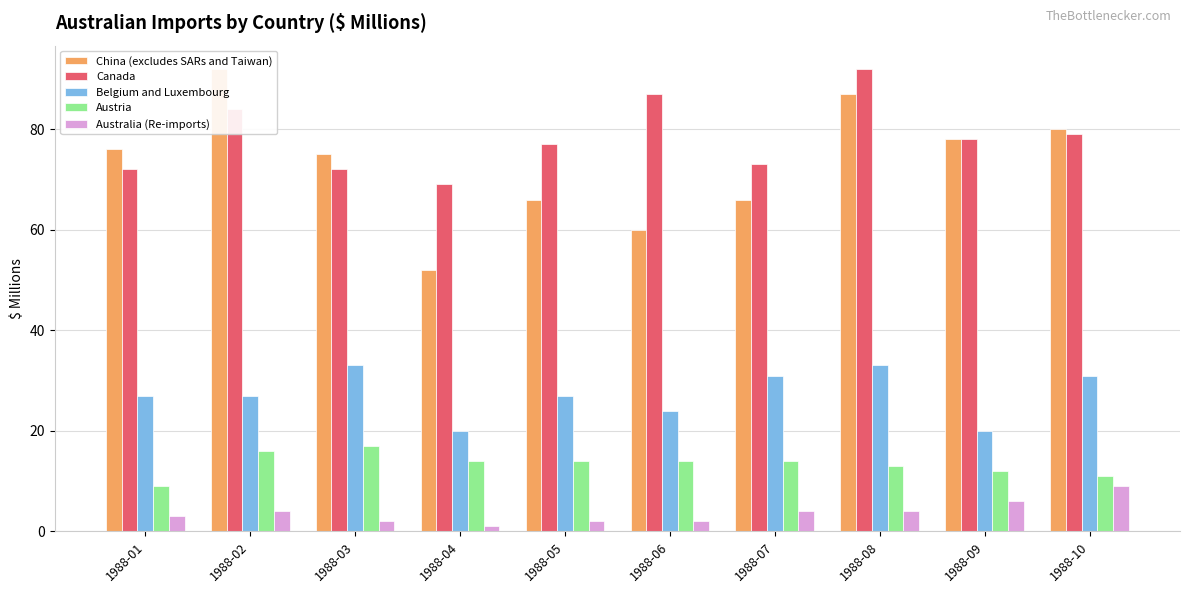

At which label does Australia (Re-imports) first exceed 4?

1988-09